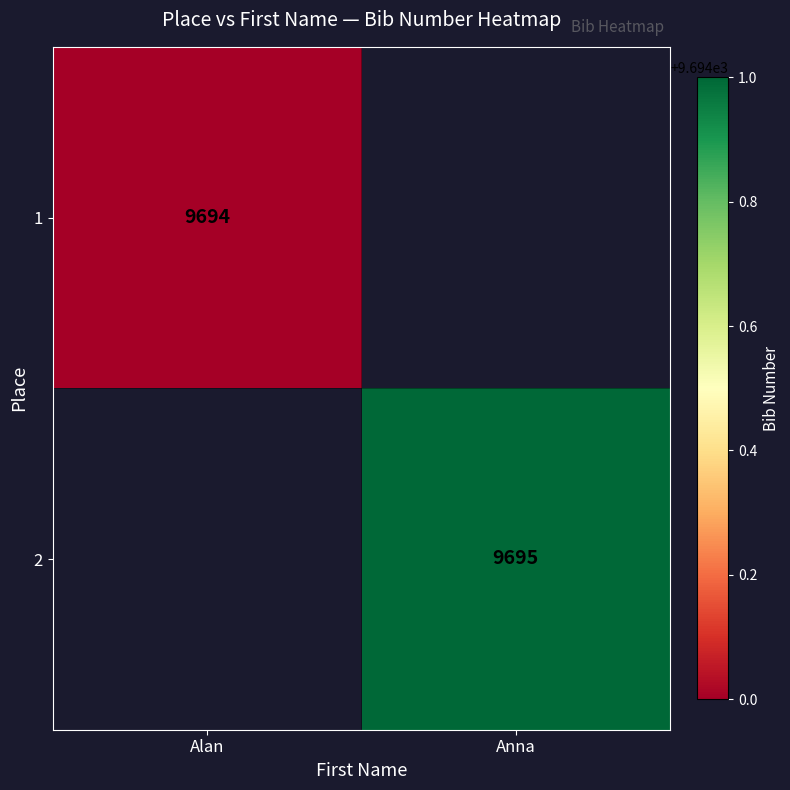

At how many categories does at least one series exceed 9235?

2